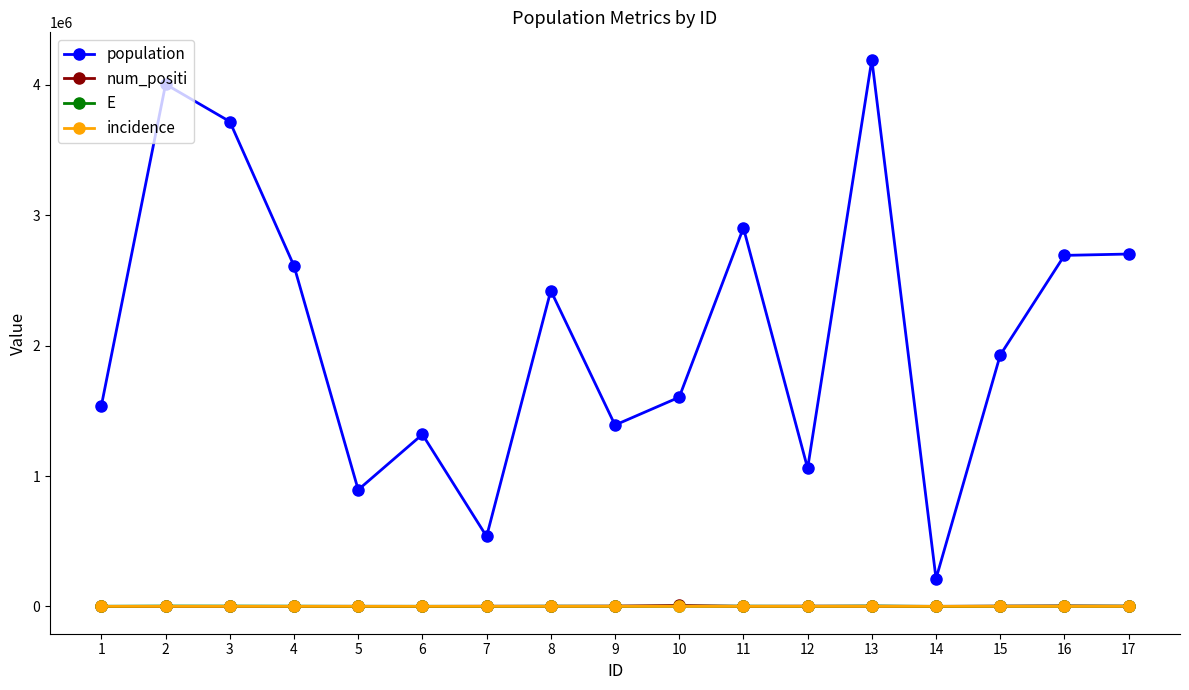

What is the difference between the highest and lowest values at 4?

2611439.8